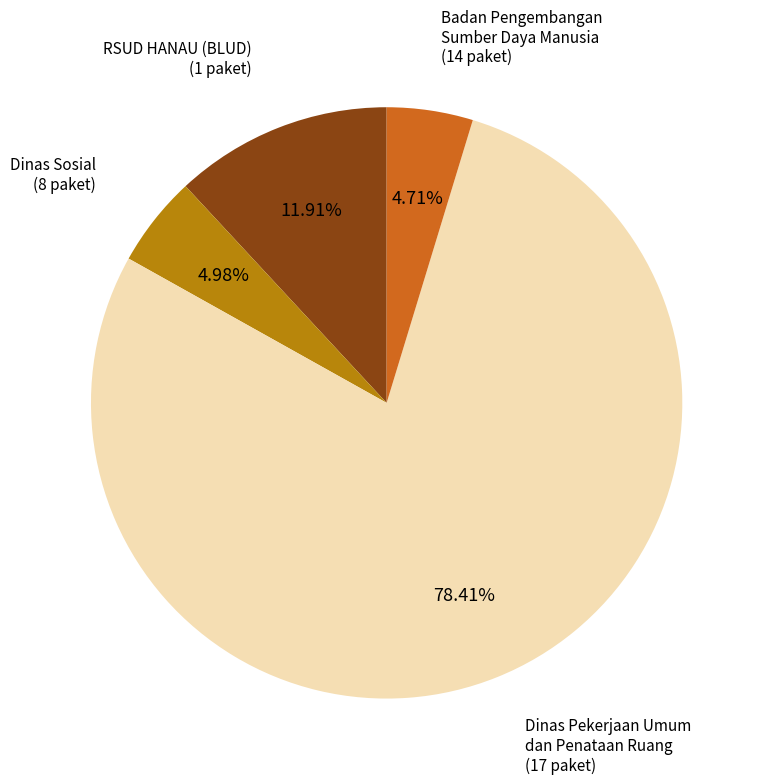

Which category has the biggest portion of the pie?

Dinas Pekerjaan Umum dan Penataan Ruang